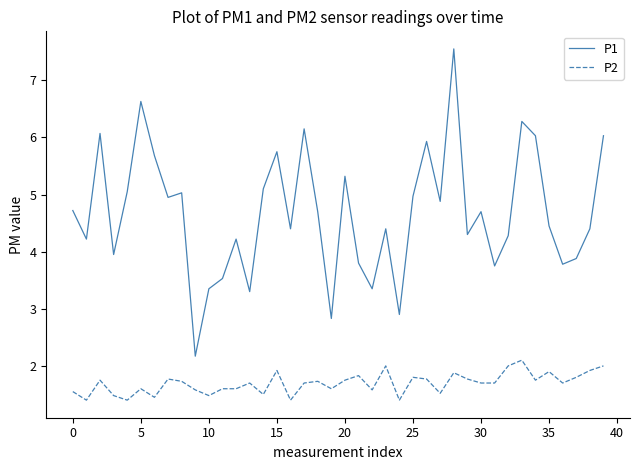

Which series has the largest range (max minus min)?

P1